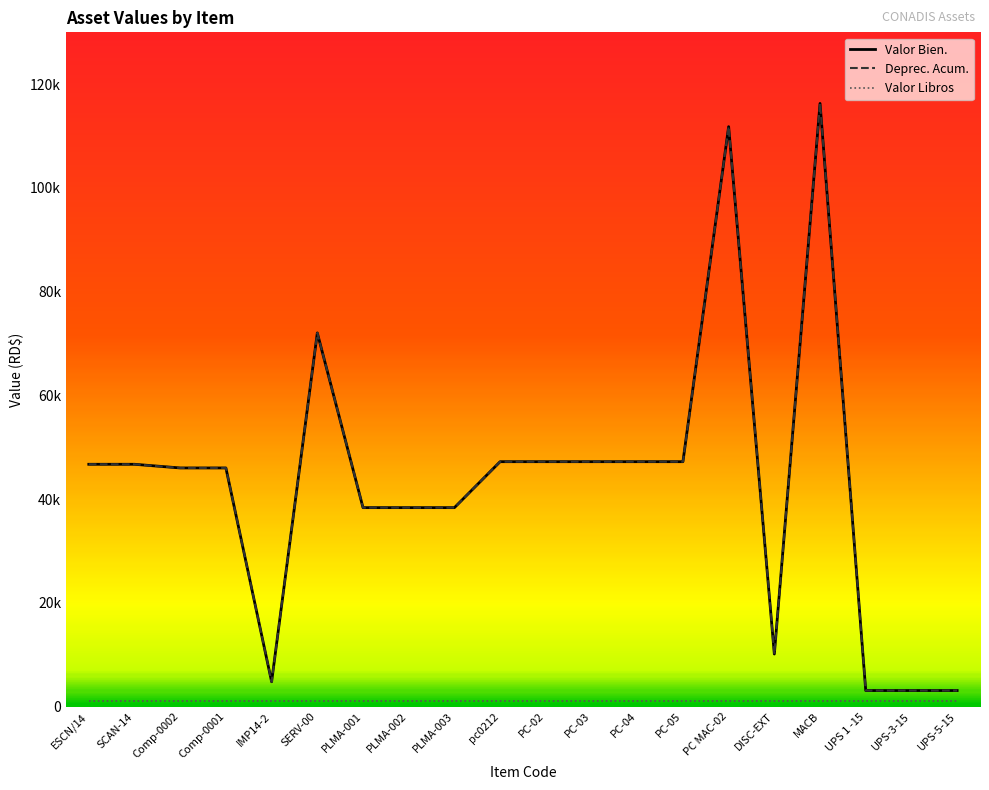

Which category has the highest value in the Deprec. Acum. series?

MACB